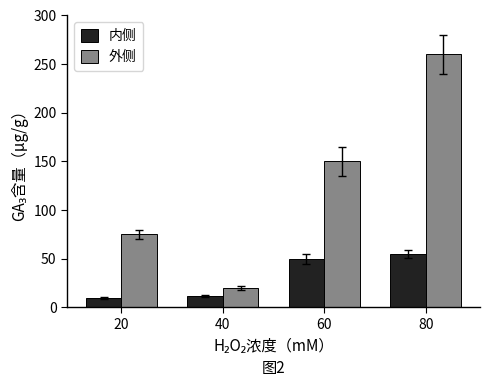

Is it true that 内侧 equals 65 at 60?

False